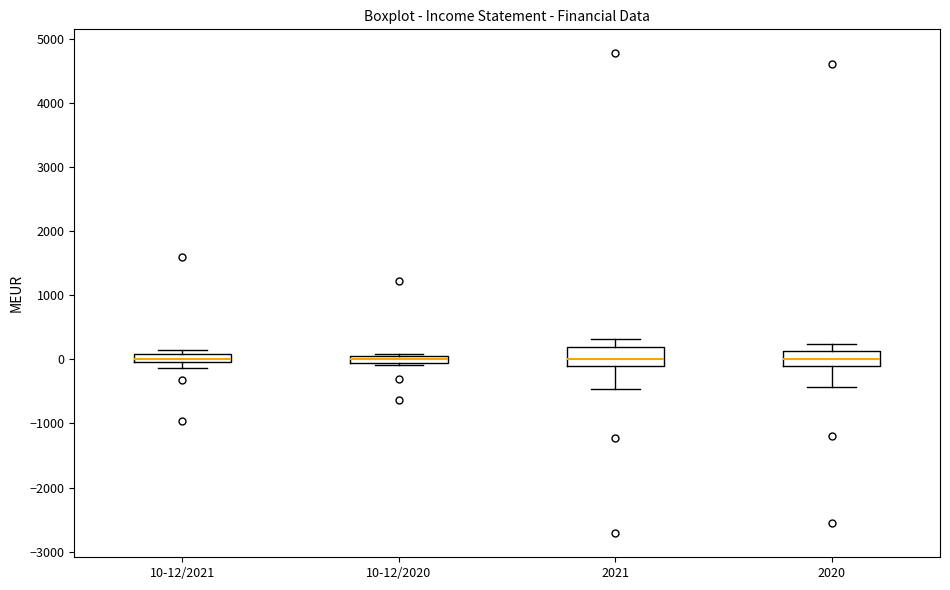

Where is the lower edge of the box for 10-12/2020 on the y-axis? The values are not printed on the chart, so give them approximately, as read against the axis.

0